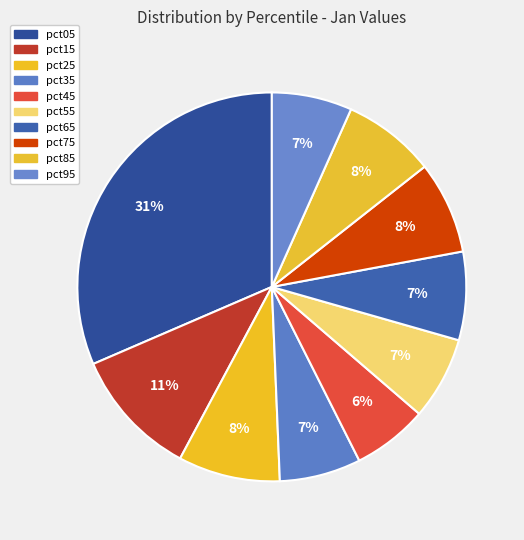

How many slices are in this pie chart?

10